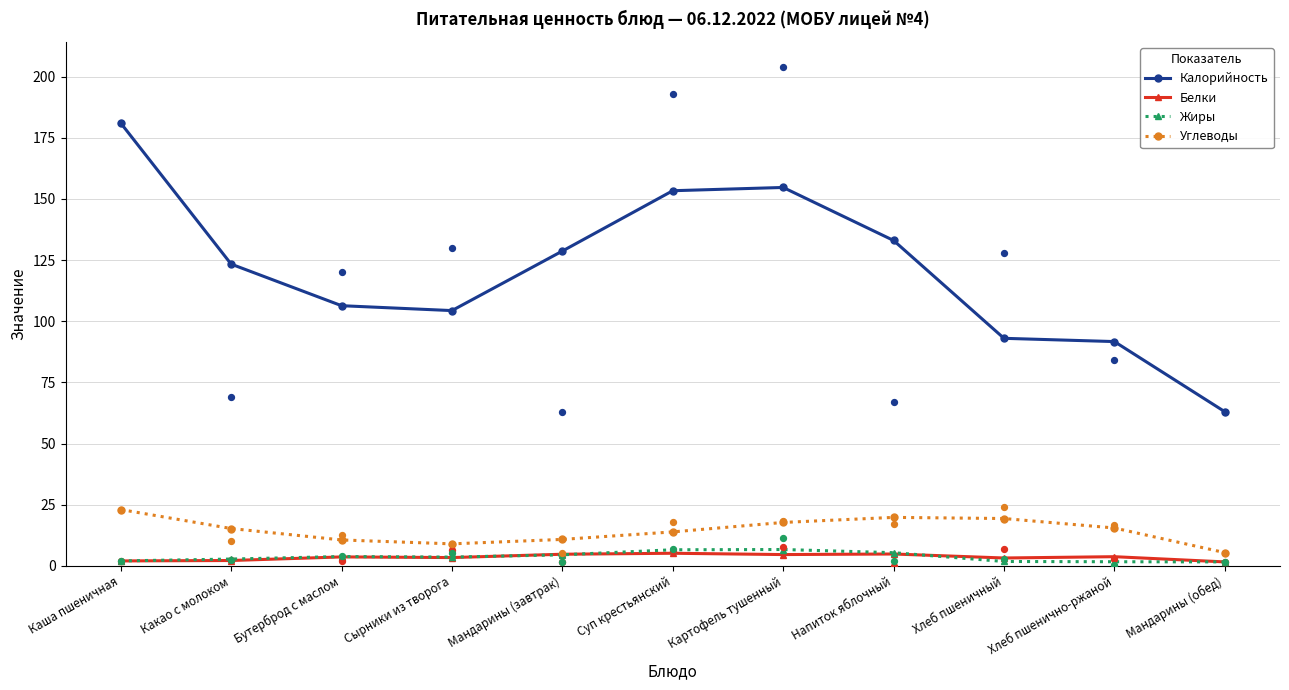

Which series has the largest total across all categories?

Калорийность